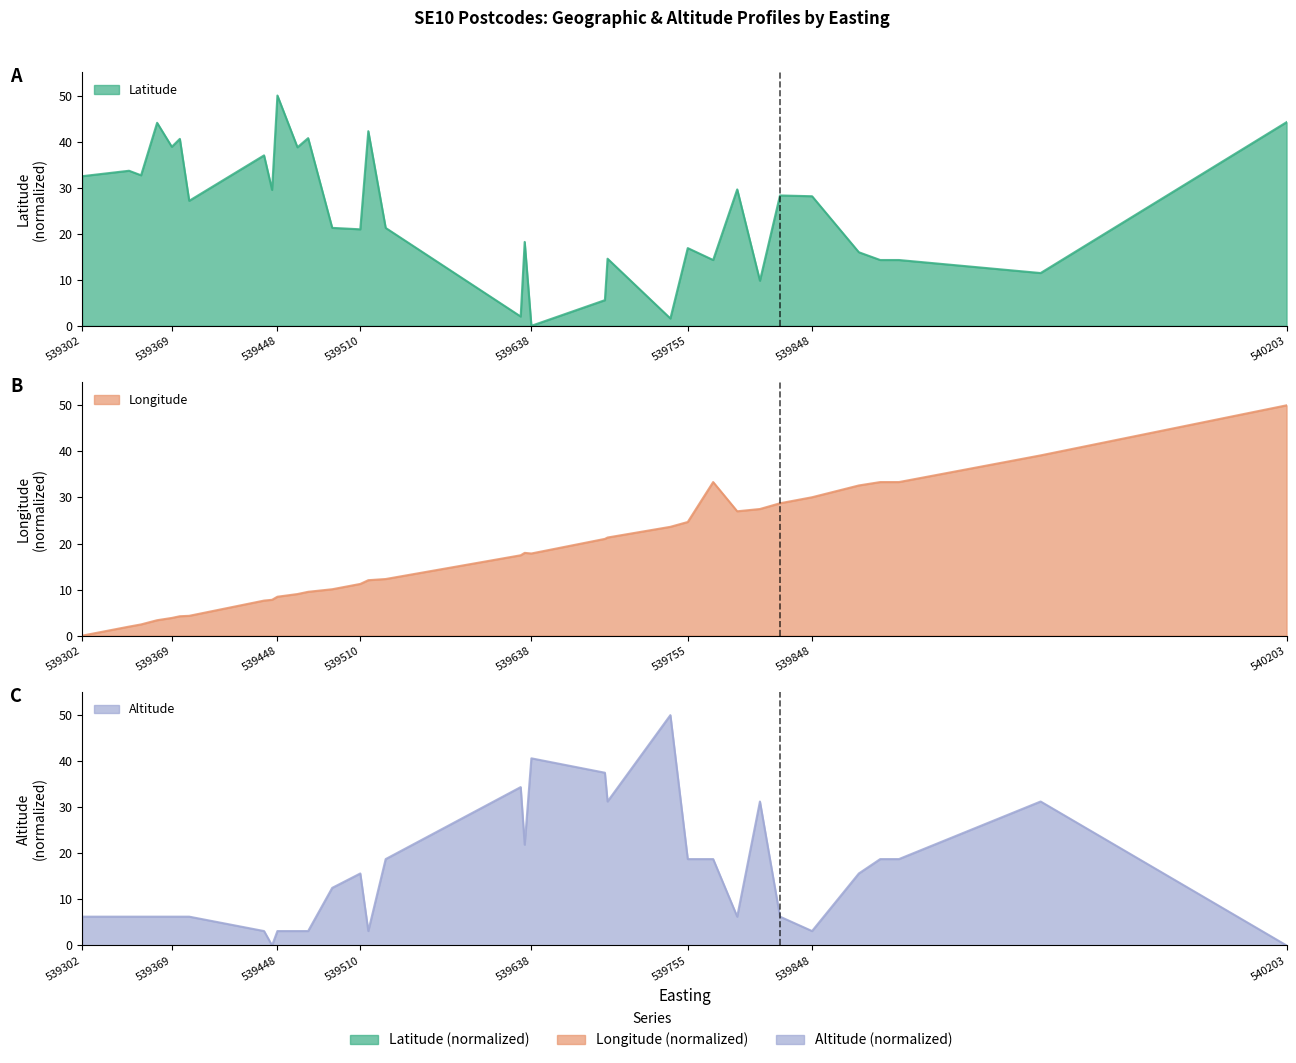

What value does the Latitude series have at 539510?

21.0